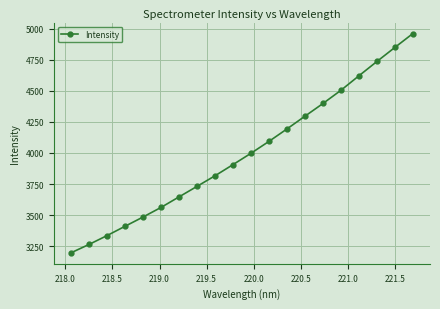

What is the value of the 6th point from the left?

3561.9